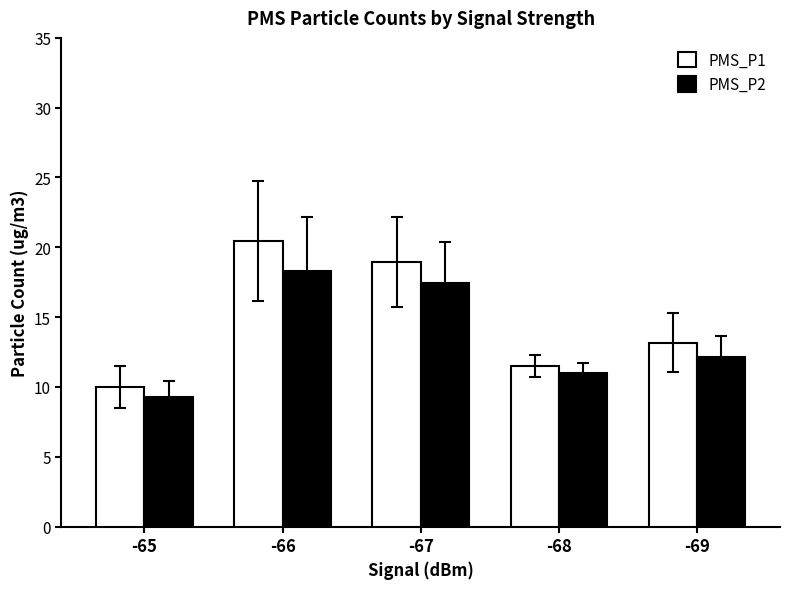

What is the value of the PMS_P2 bar at the 3rd from the left?

17.4